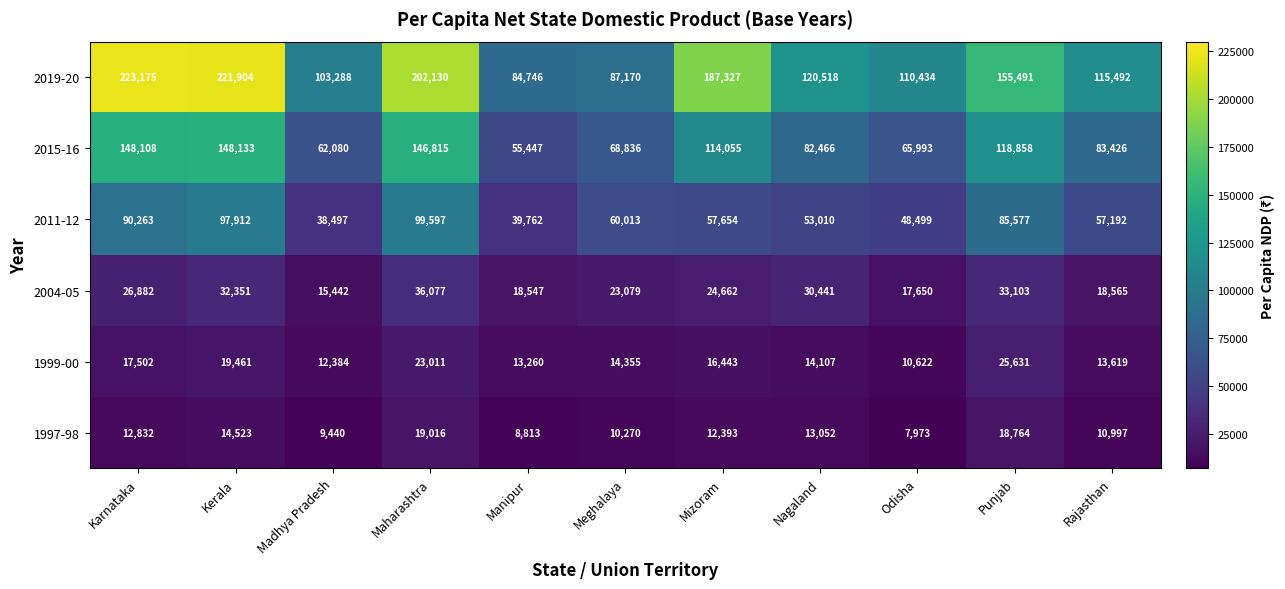

What value does the 2011-12 series have at Mizoram, to the nearest 10?

57650